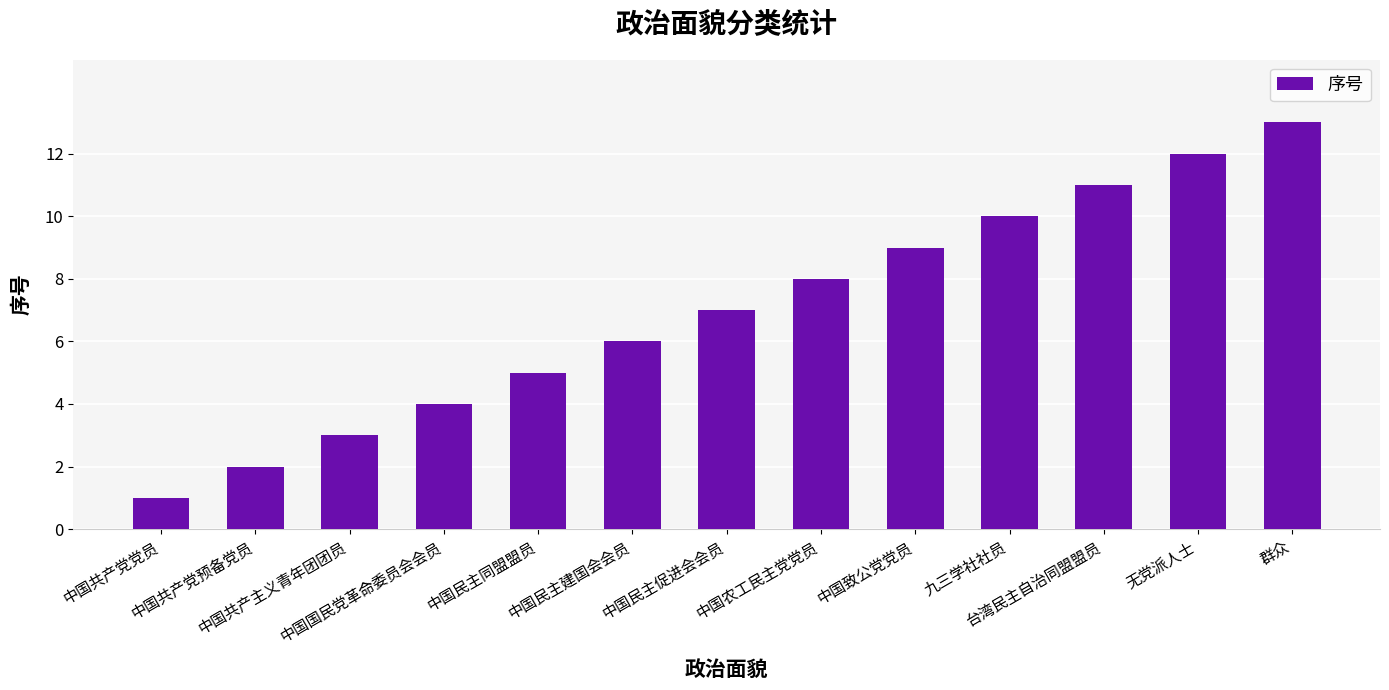

Which label corresponds to the smallest value in the chart?

中国共产党党员